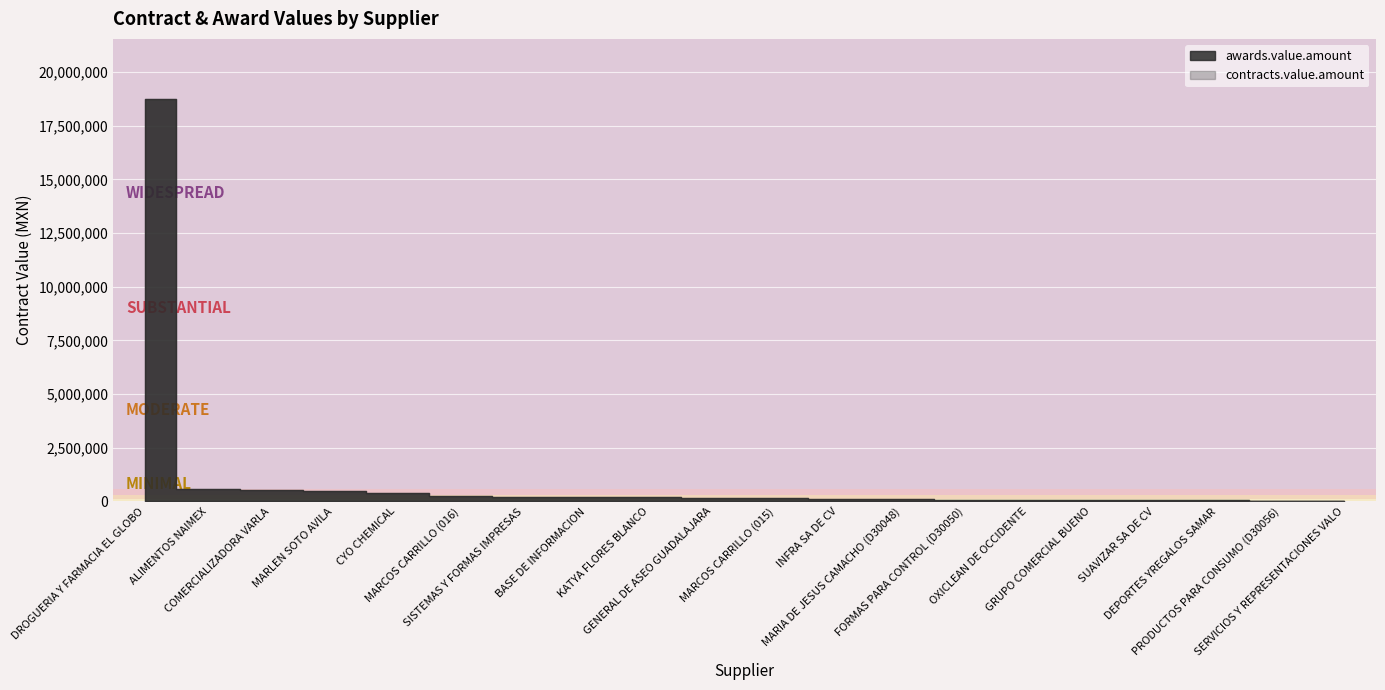

Count the number of categories in the chart.

20